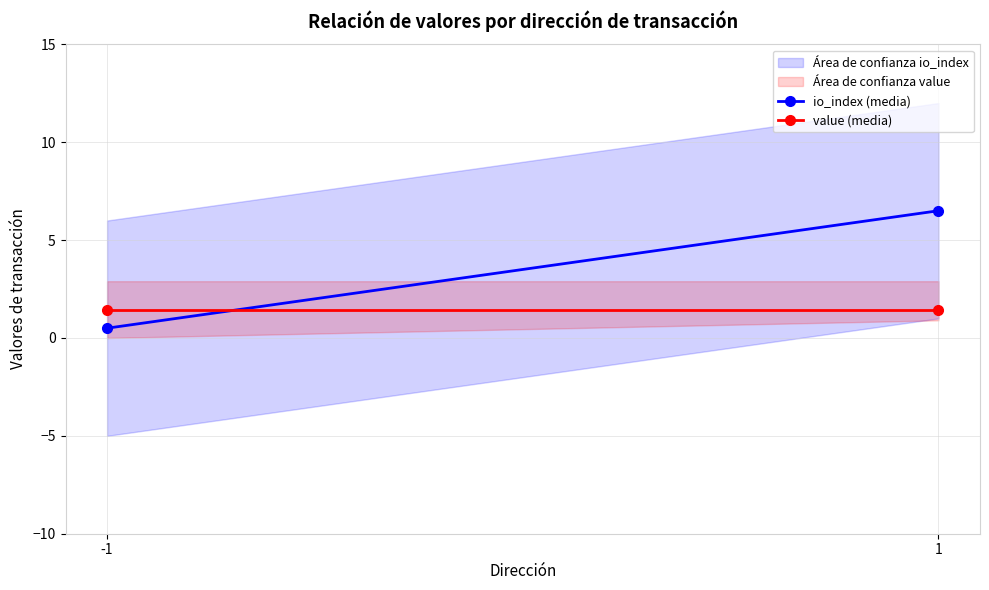

What is the smallest value displayed?

0.5